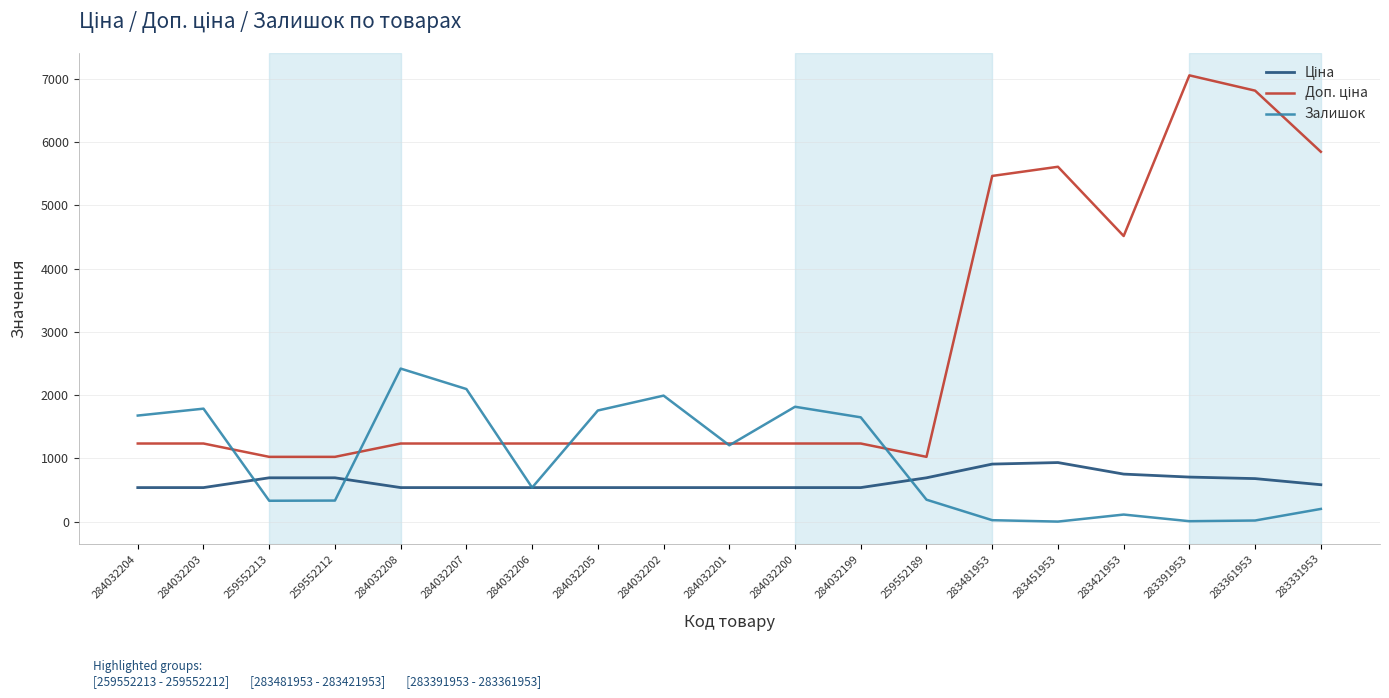

What is the difference between the highest and lowest values at 284032202?

1453.0